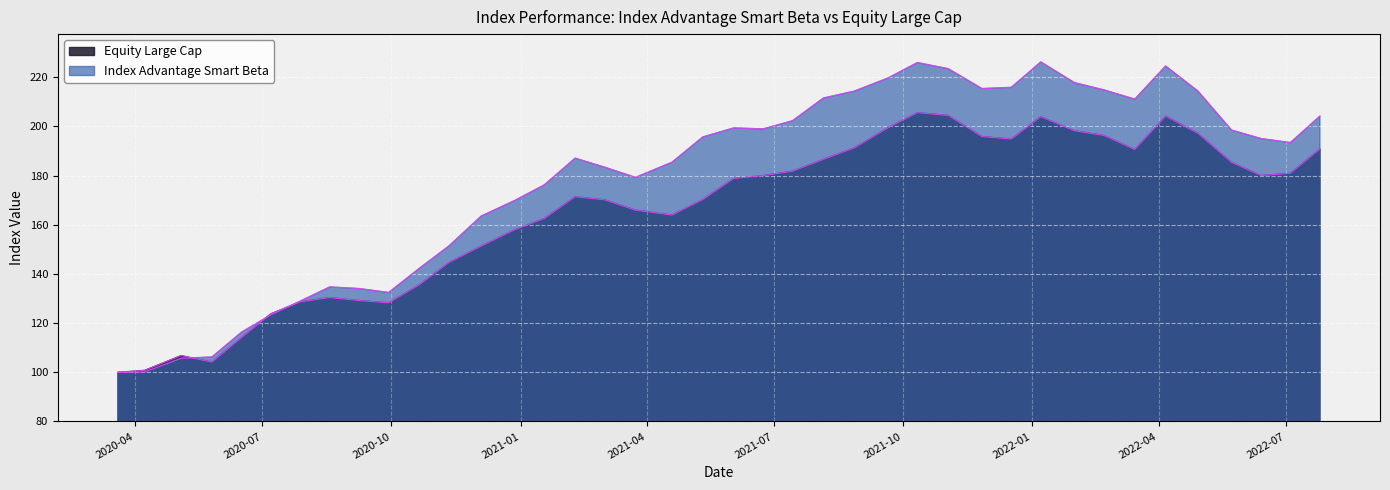

What is the difference between the maximum and minimum values in the Equity Large Cap series?

105.6